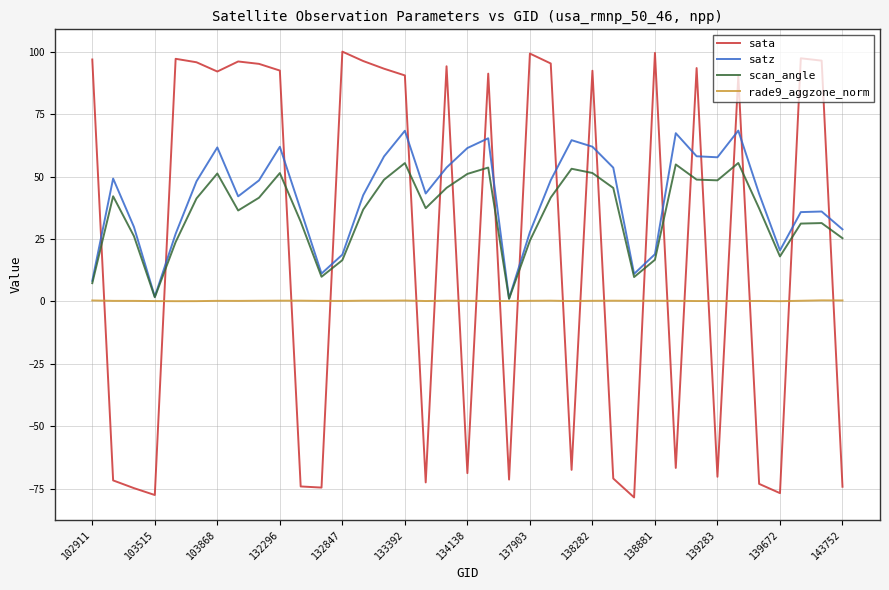

What is the difference between the maximum and minimum values in the rade9_aggzone_norm series?

0.3